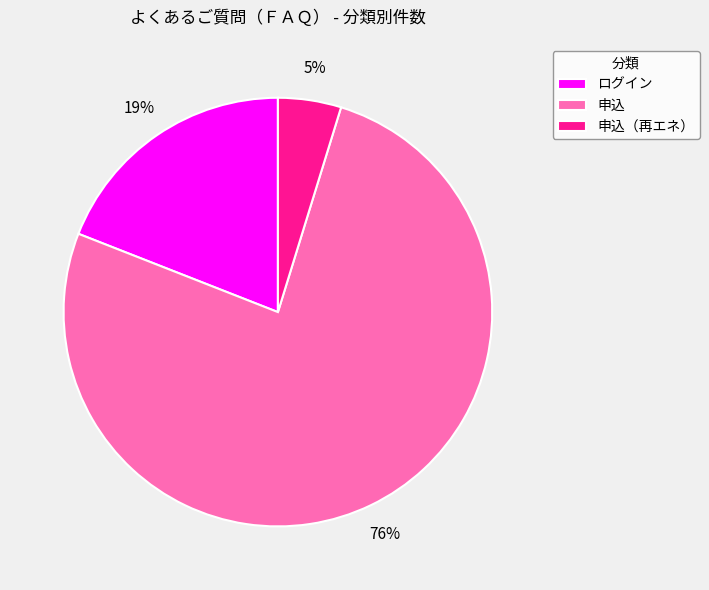

Combined, do ログイン and 申込（再エネ） account for over 50%?

No